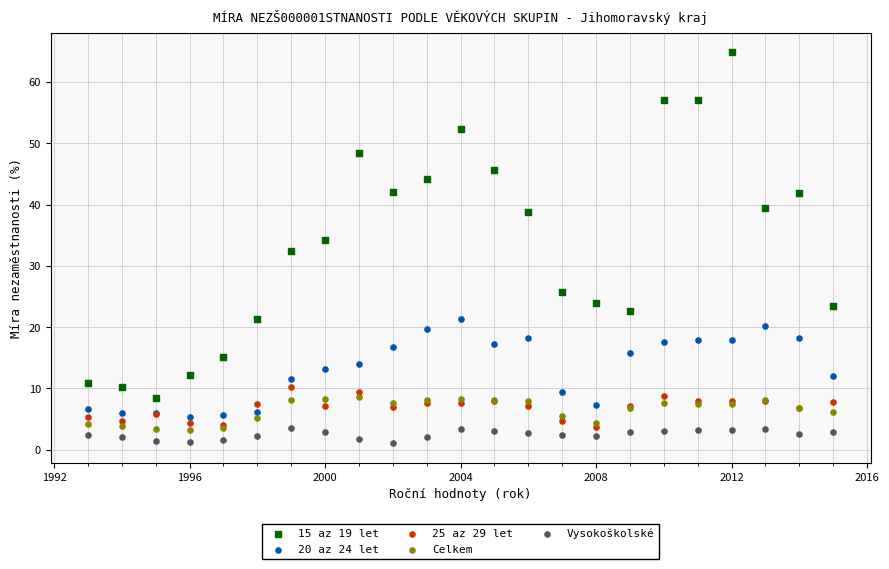

Which series contains the highest Y value?

15 az 19 let